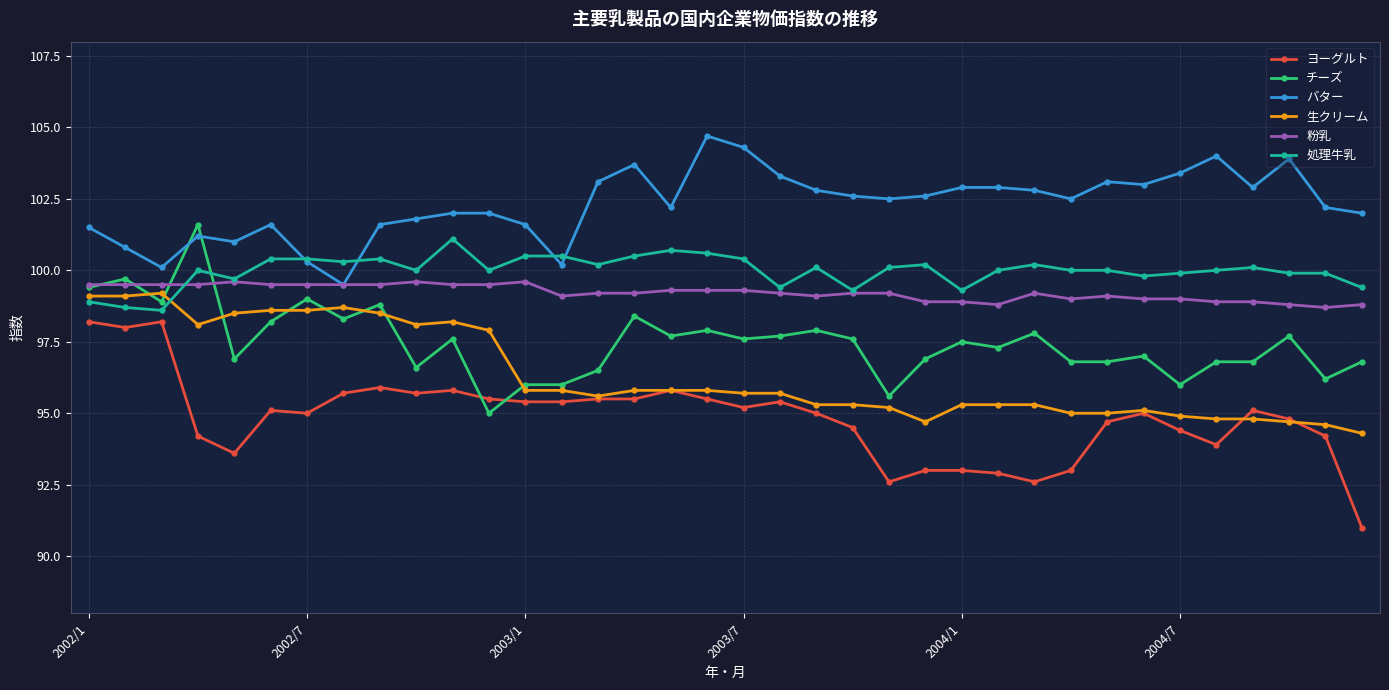

What is the minimum value for 処理牛乳?

98.6